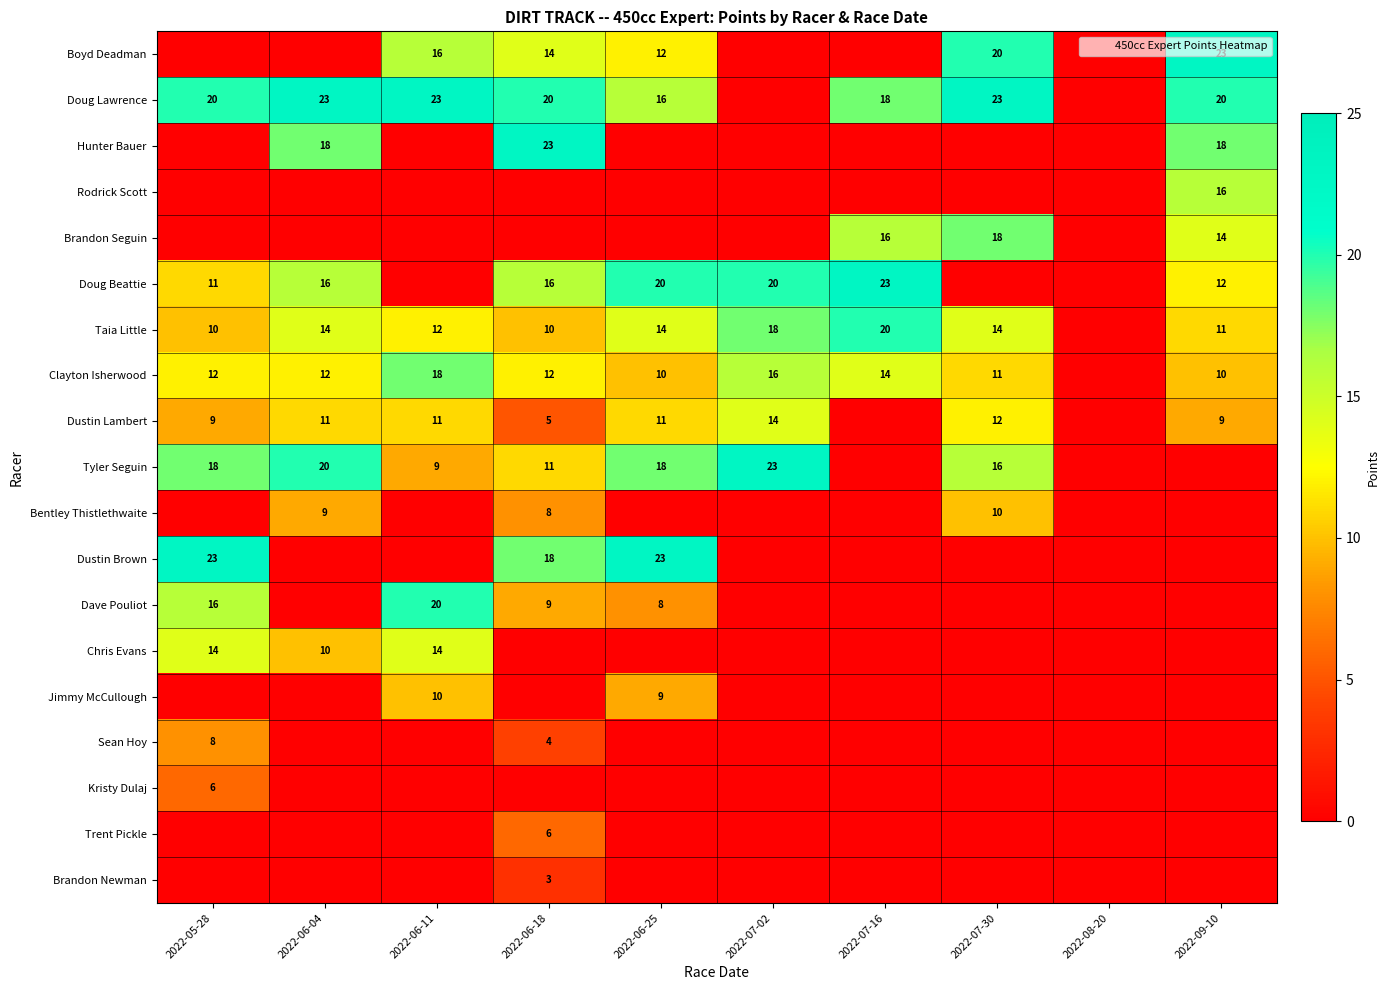

Which series has the largest total across all categories?

Doug Lawrence